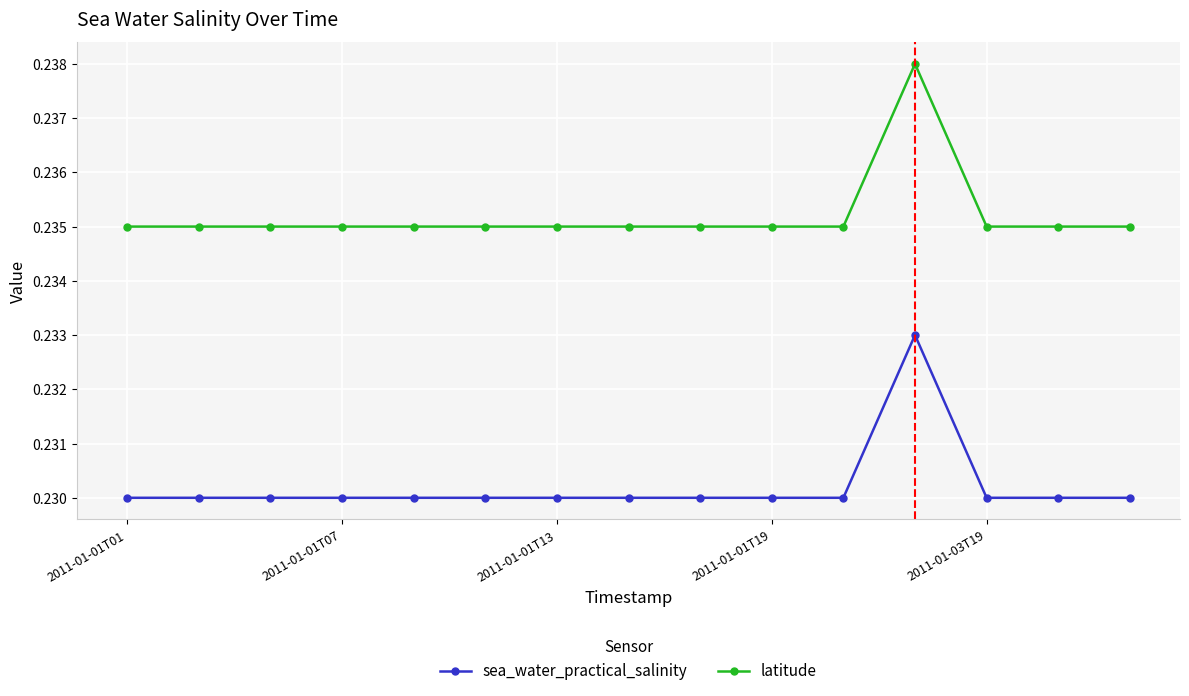

List the series in order of their peak value, lowest first.

sea_water_practical_salinity, latitude